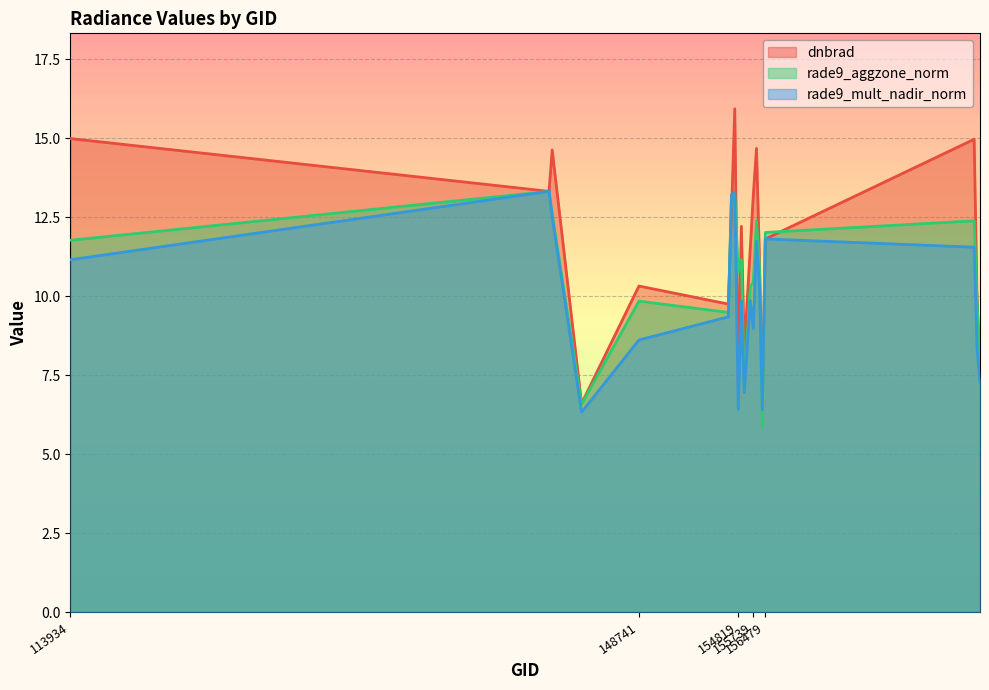

How many categories are shown in the chart?

20